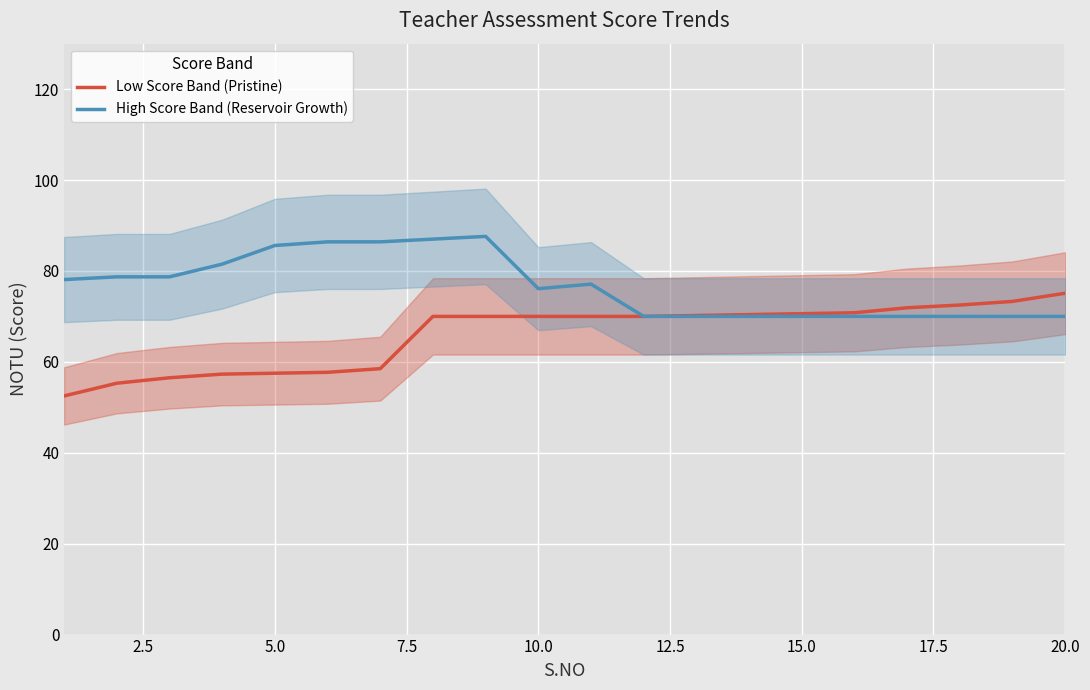

How many data points in Low Score Band (Pristine) are above 70?

8